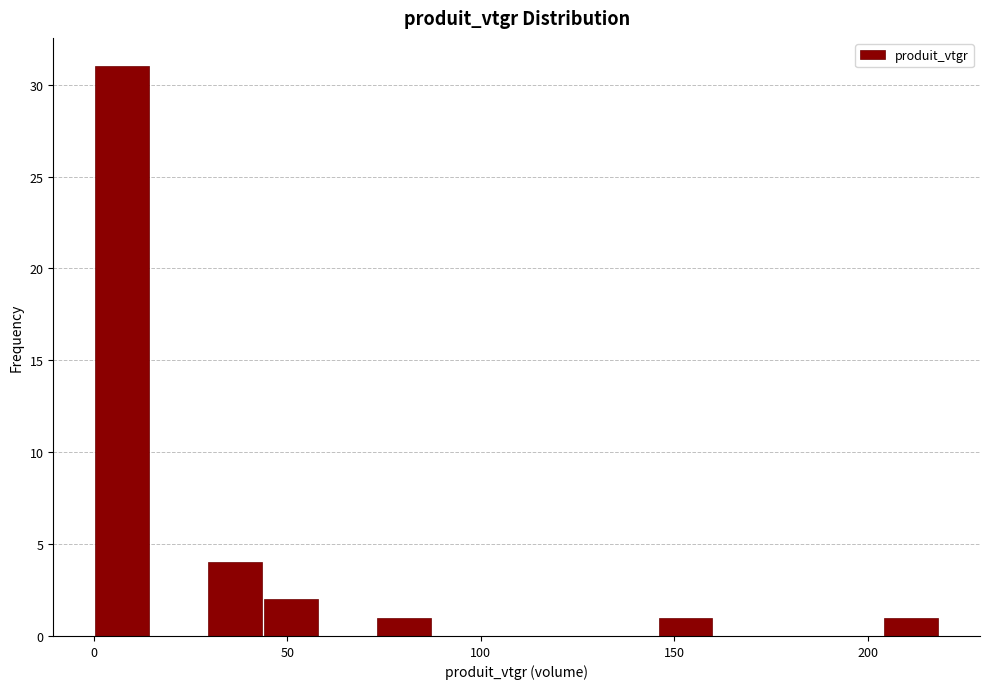

Around what value on the x-axis is the tallest bar? Give the approximate position of its centre, as read against the axis.

5